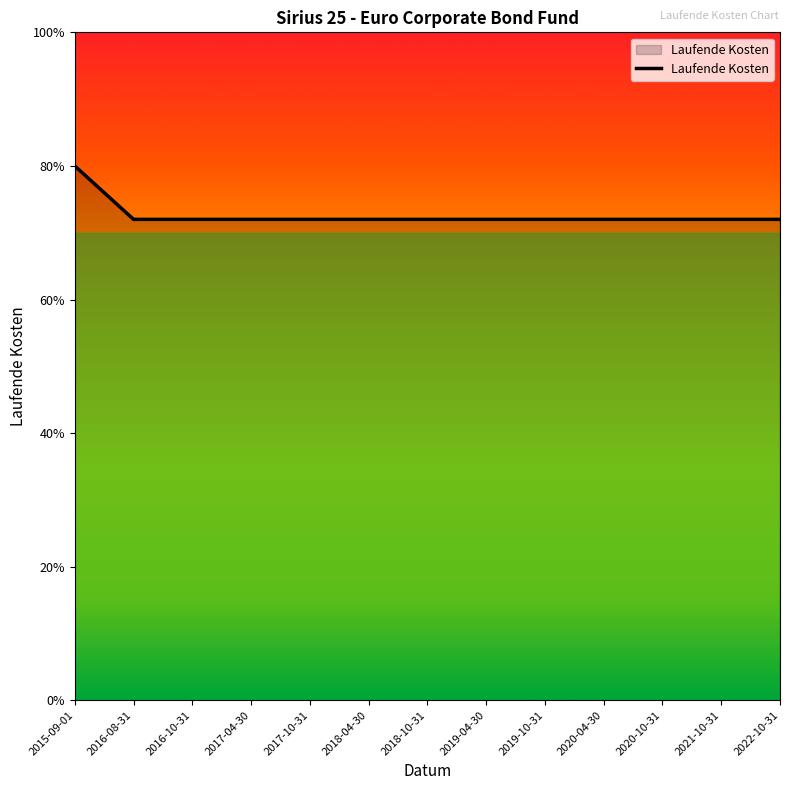

Is this an area chart (filled region under the line)?

Yes